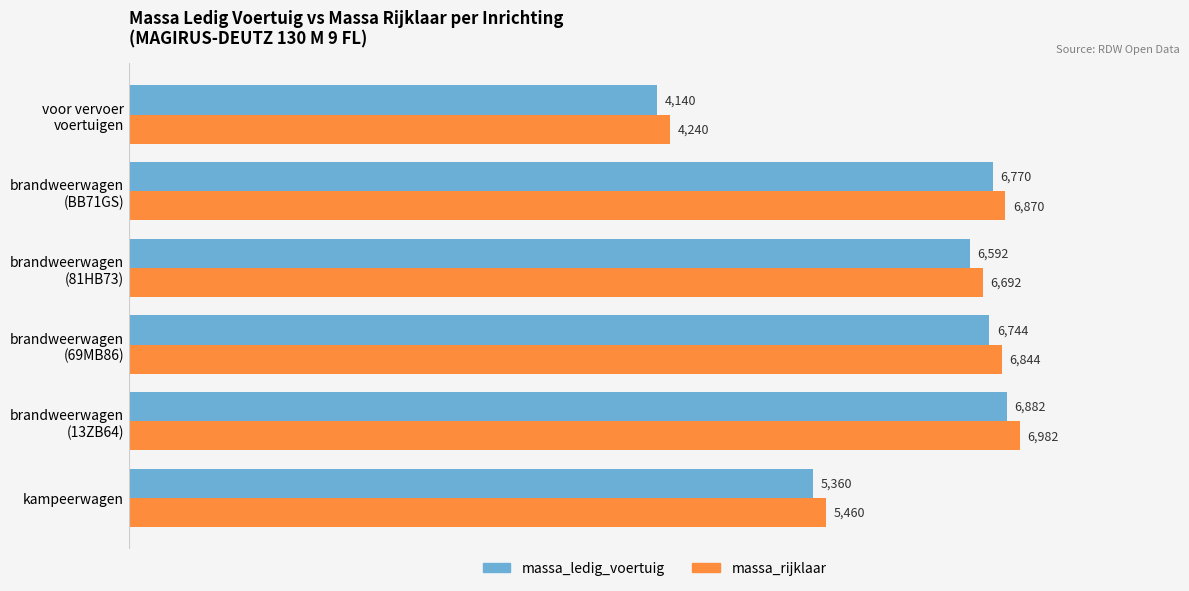

At which category is the sum across all series the highest?

brandweerwagen
(13ZB64)